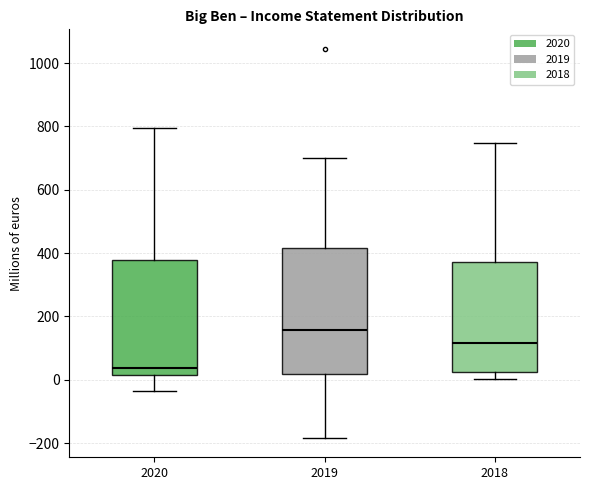

Comparing the boxes themselves (not the whiskers), which one is the tallest?

2019